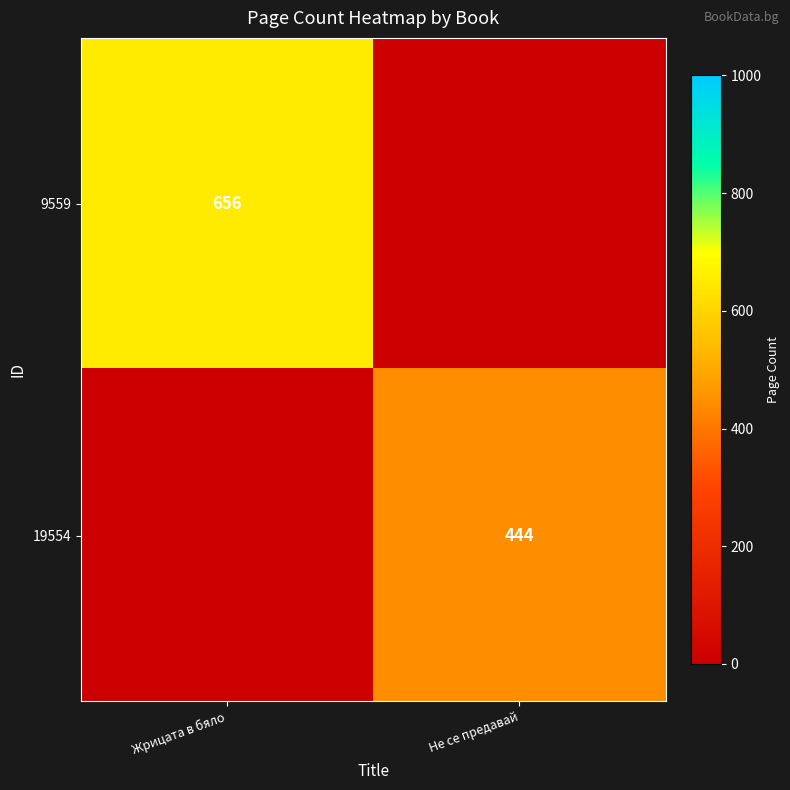

What is the greatest value displayed?

656